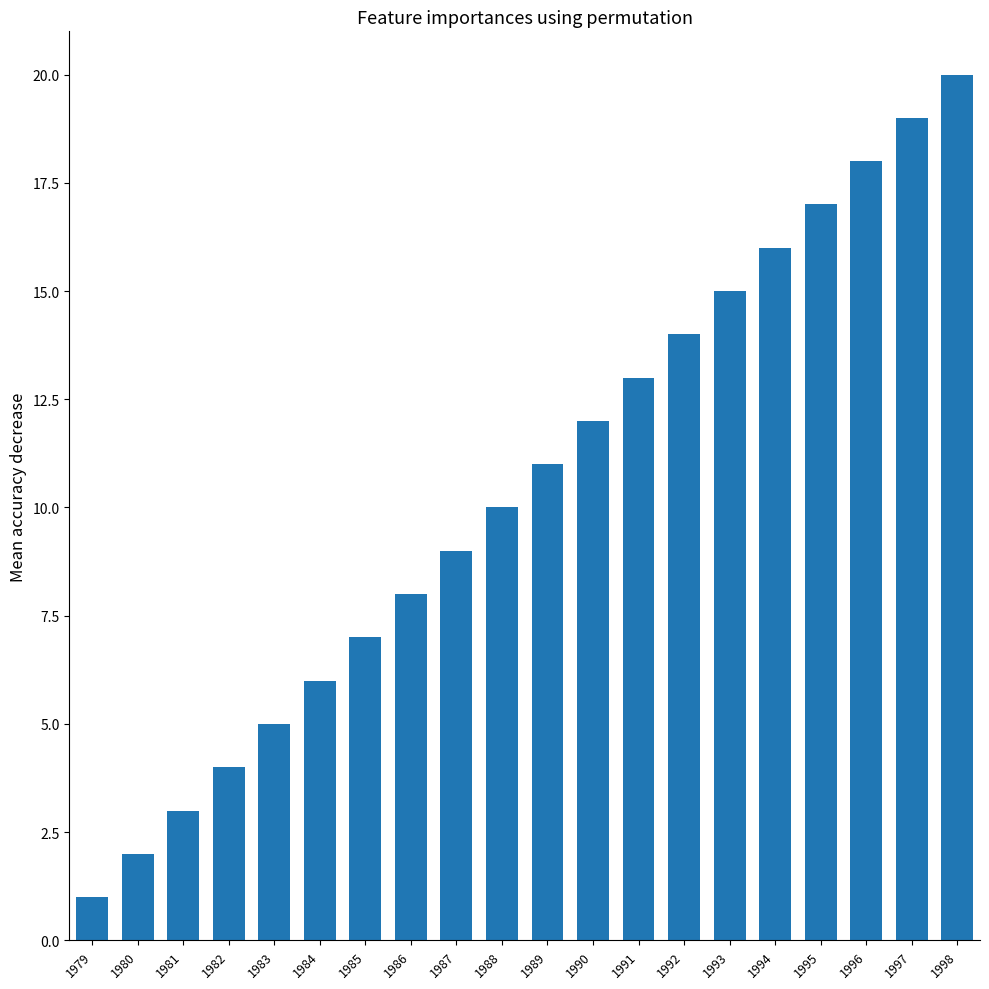

At which label is the value closest to 10?

1988